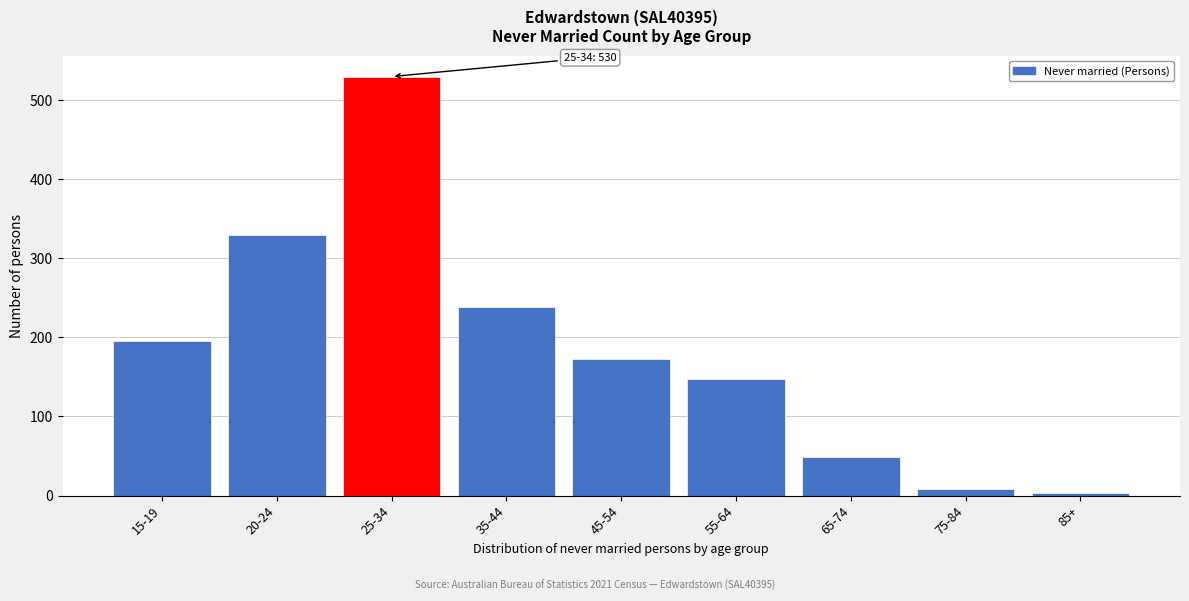

Reading right to left, list all the values displayed in this chart.

3	8	49	148	173	239	530	330	196